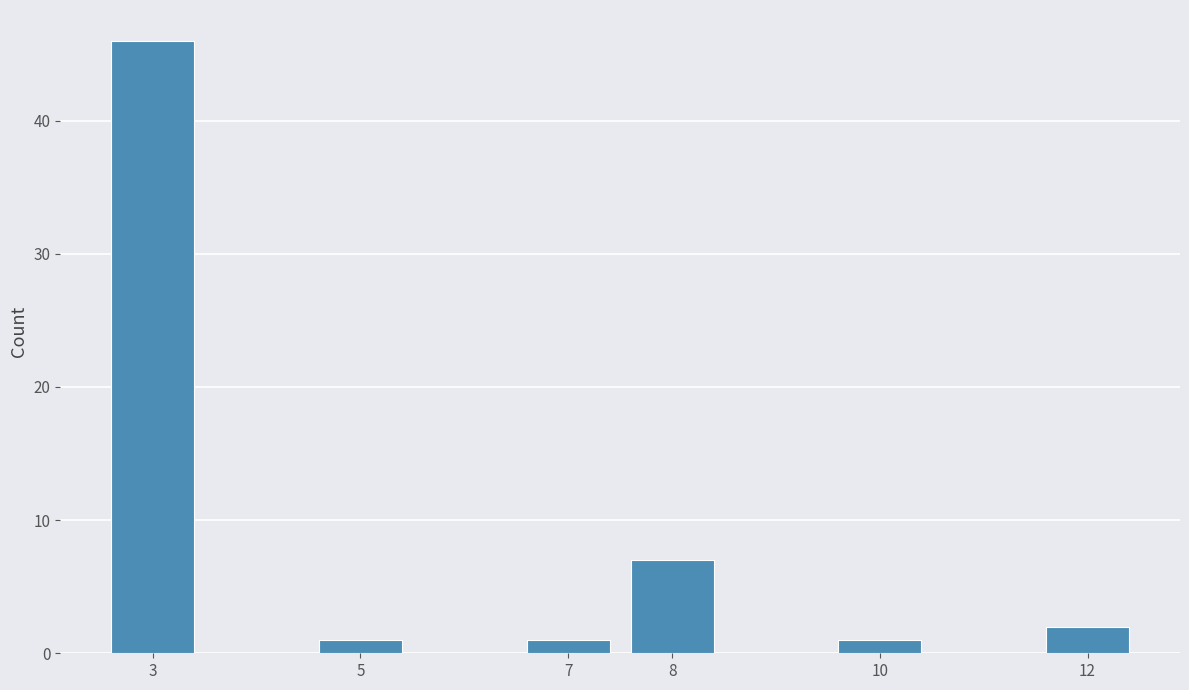

Reading left to right, list all the values displayed in this chart.

3=46	5=1	7=1	8=7	10=1	12=2